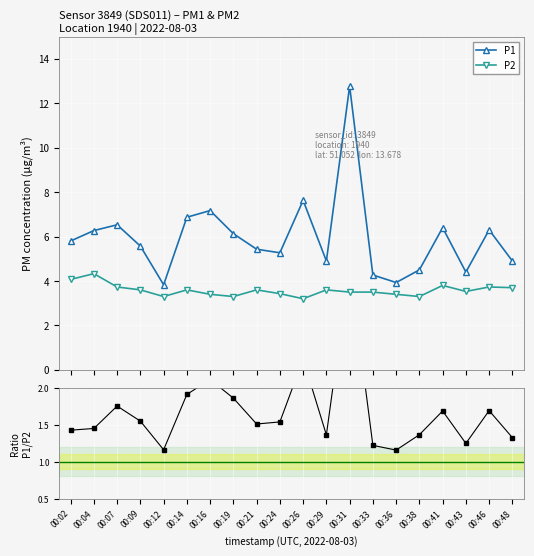

Rank the series by their maximum value, from lowest to highest.

P1/P2, P2, P1